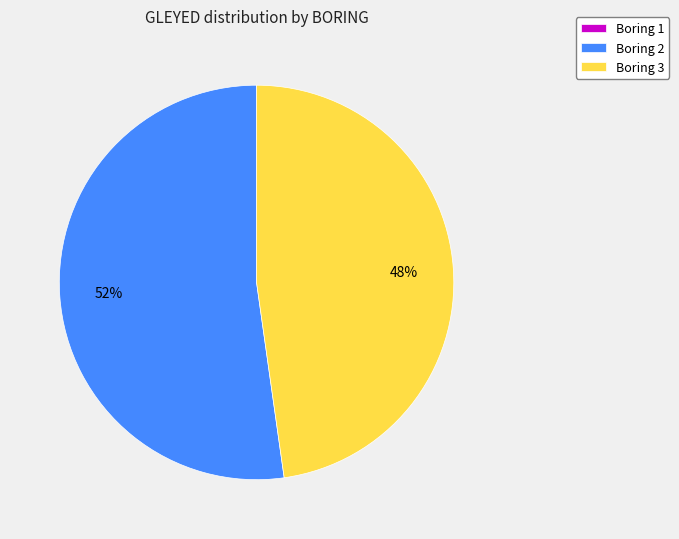

What is the majority slice?

Boring 2